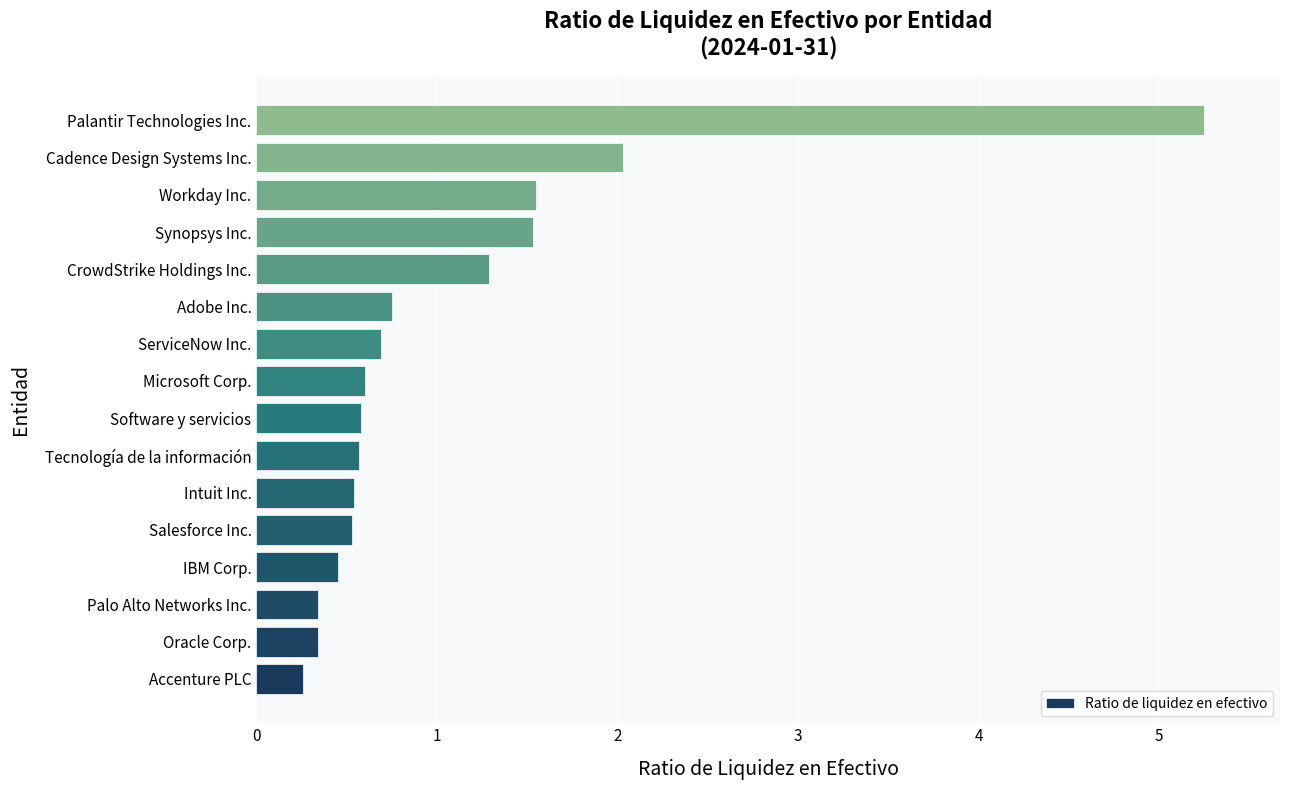

What is the smallest value displayed?

0.3